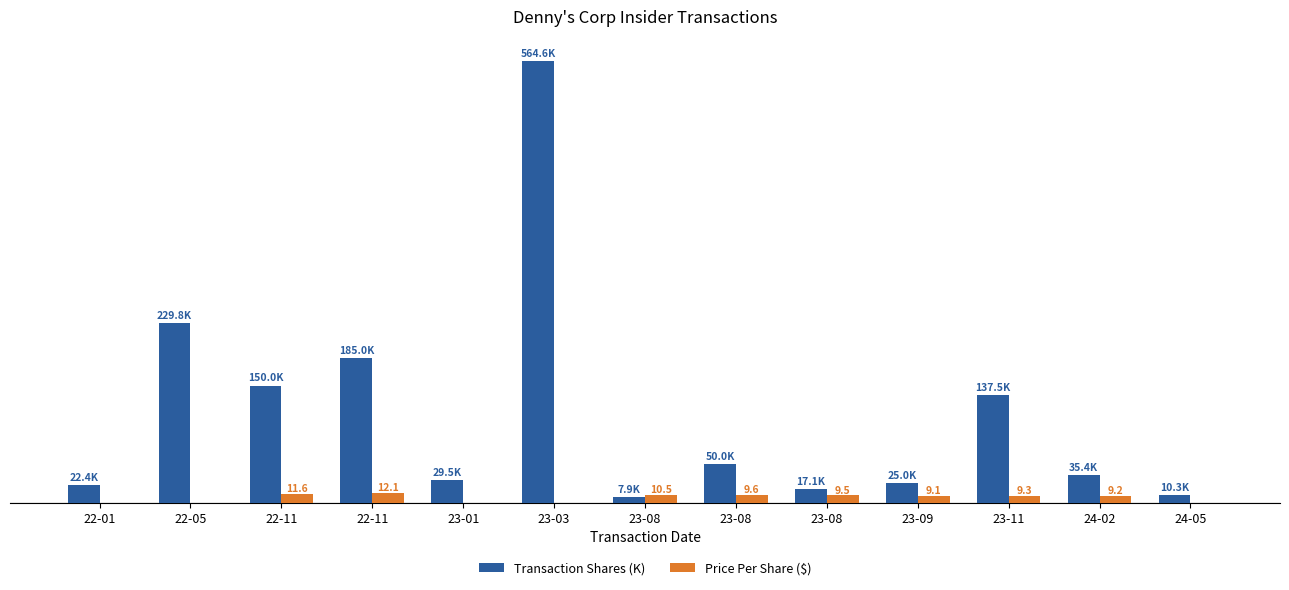

The value of Price Per Share ($) at 24-02 is 9.2. True or false?

True